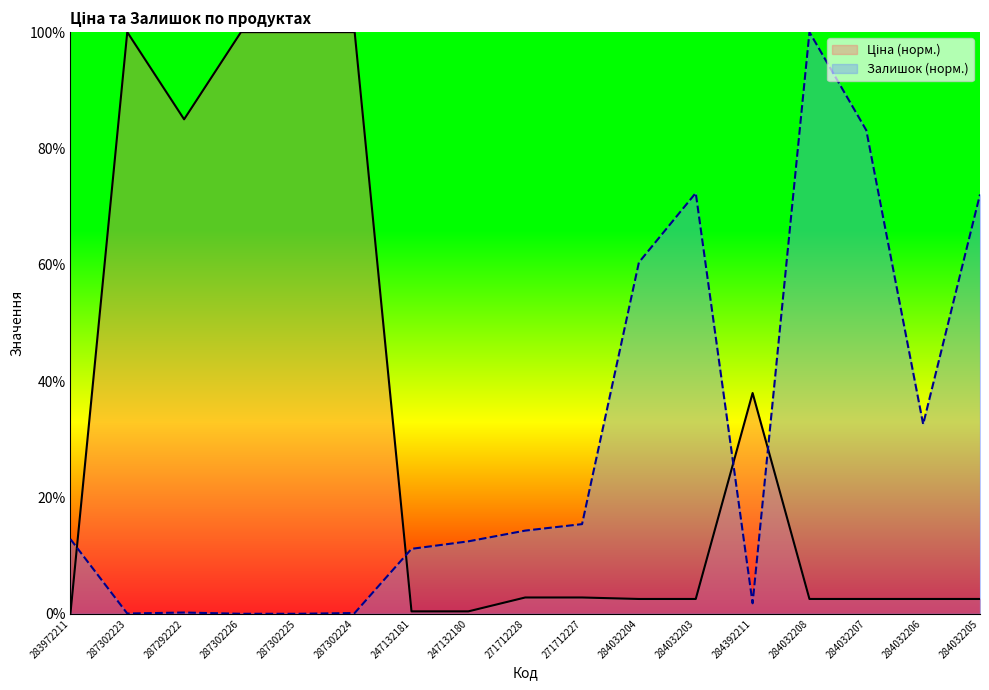

Is the value of Залишок at 287302226 greater than the value of Ціна at 287292222?

No